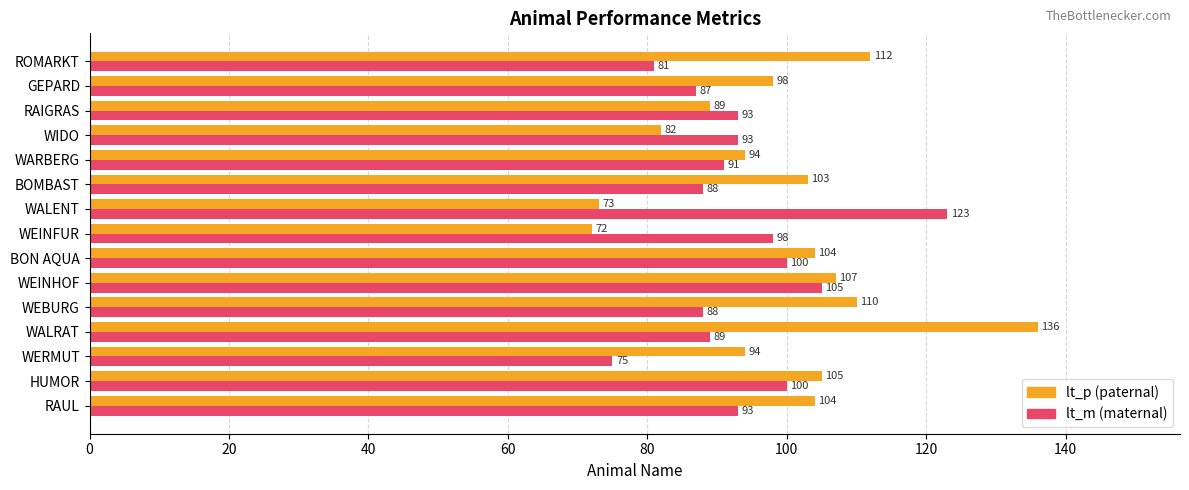

Rank the series by their average value, from highest to lowest.

lt_p (paternal), lt_m (maternal)